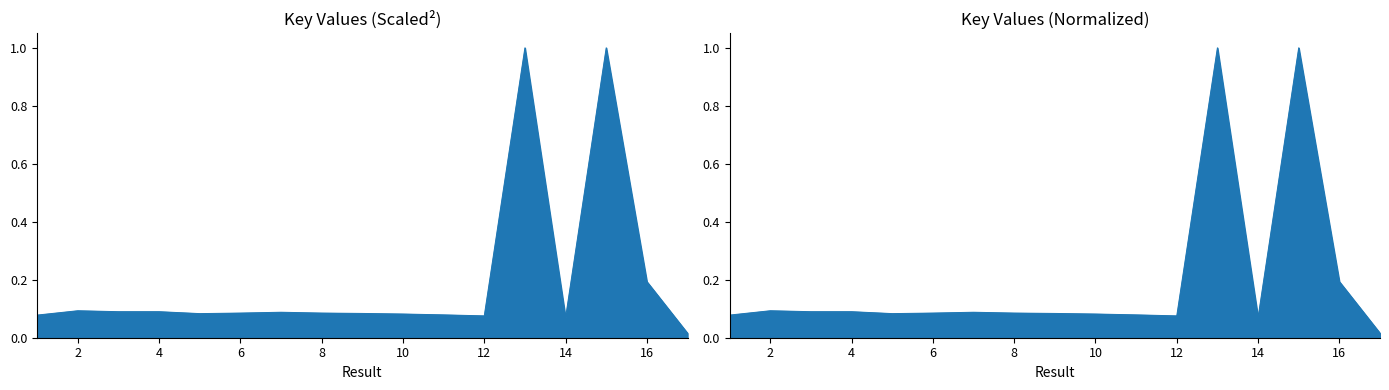

What is the difference between the maximum and second lowest values?

0.9